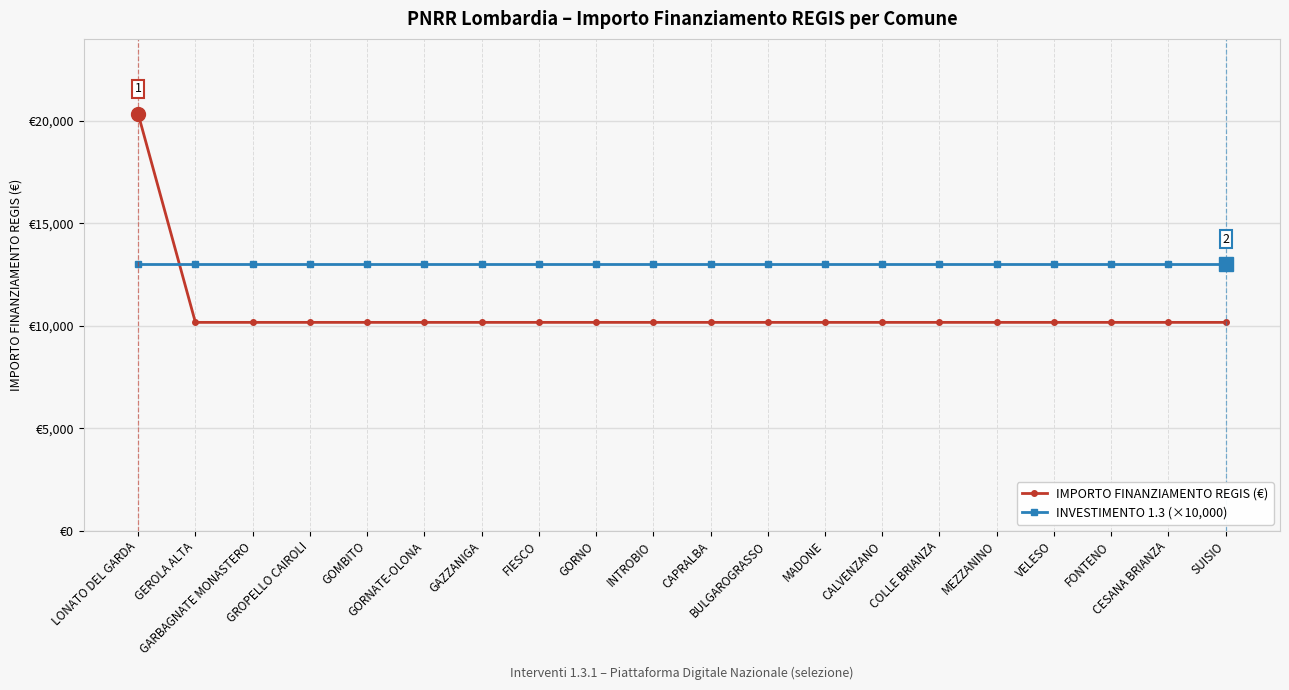

Is this an area chart (filled region under the line)?

No